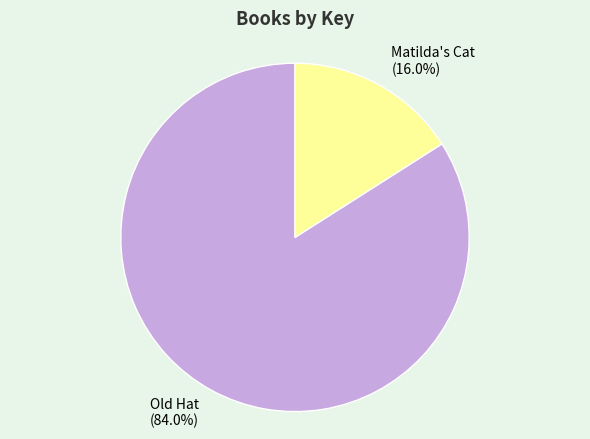

Is it true that Old Hat is 74% of the pie?

False